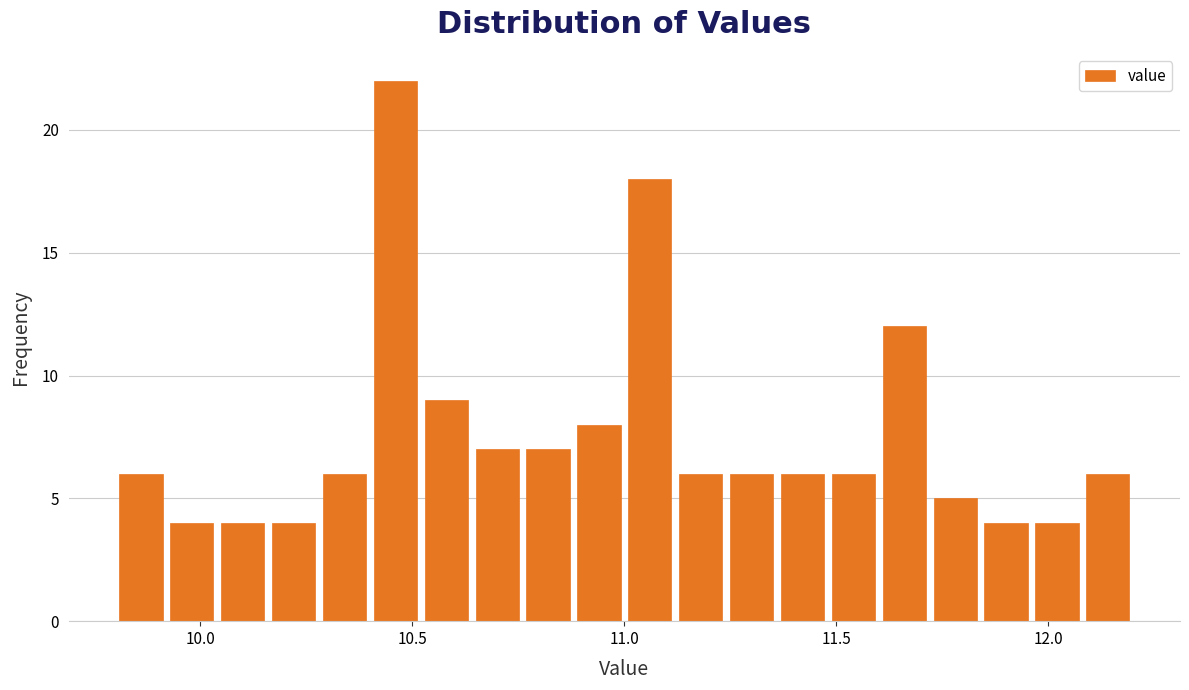

Read against the x-axis, roughly where is the centre of the tallest bar?

10.45